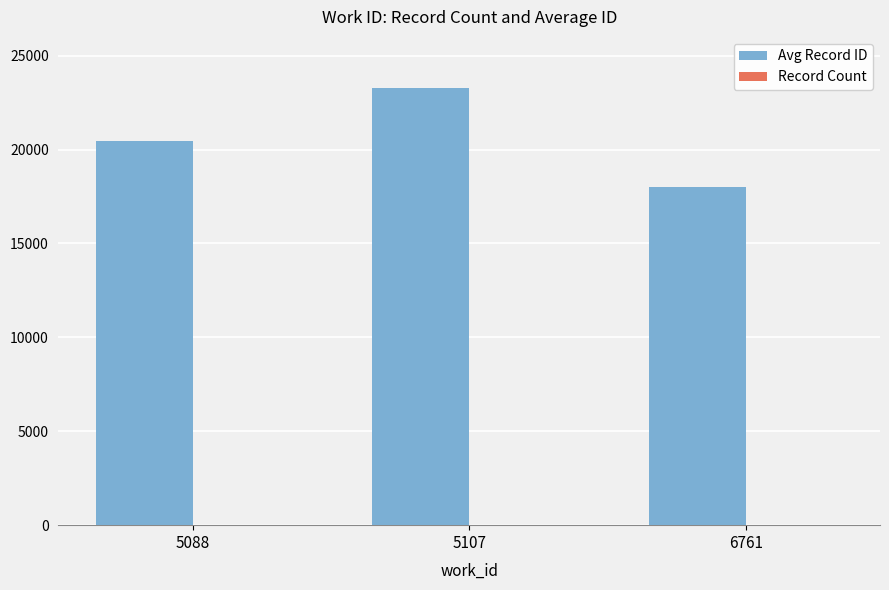

Which series changed the most between 5088 and 6761?

Avg Record ID